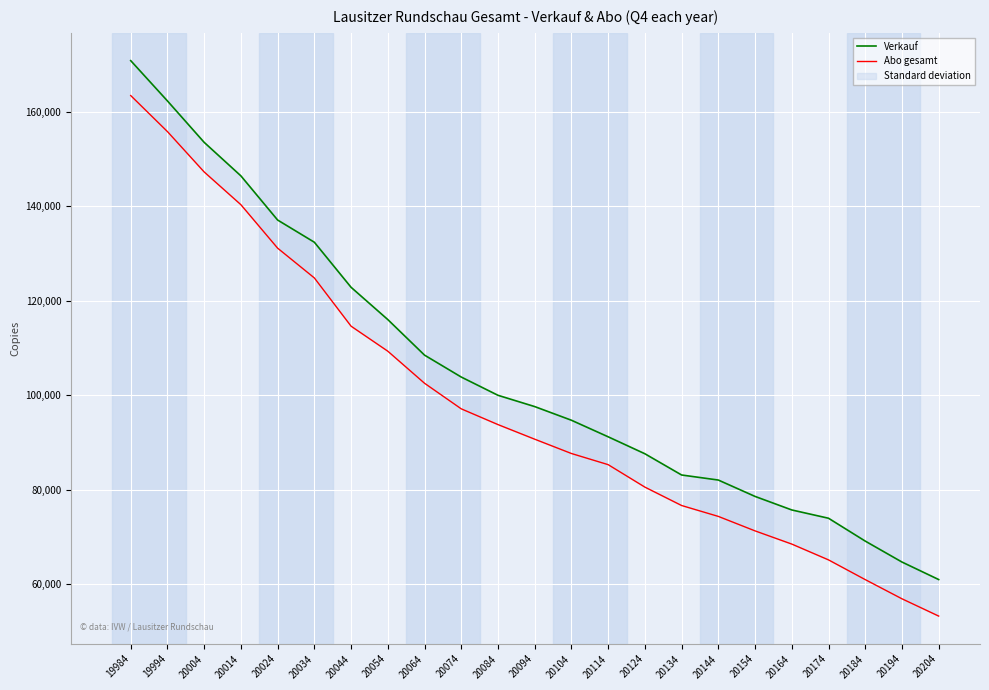

What is the total value across all series at 20074?

200935